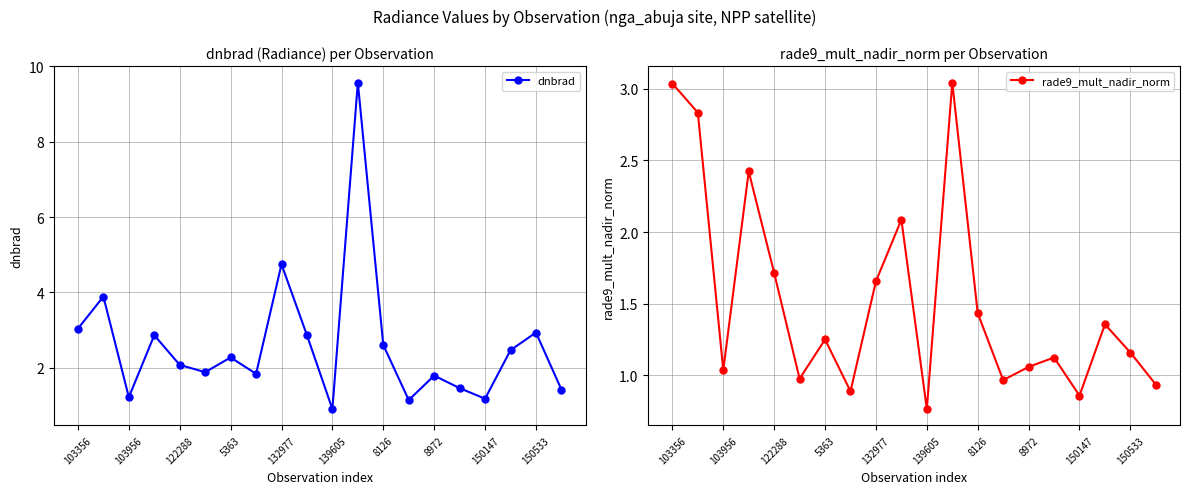

How many interior local peaks does the rade9_mult_nadir_norm series have?

6